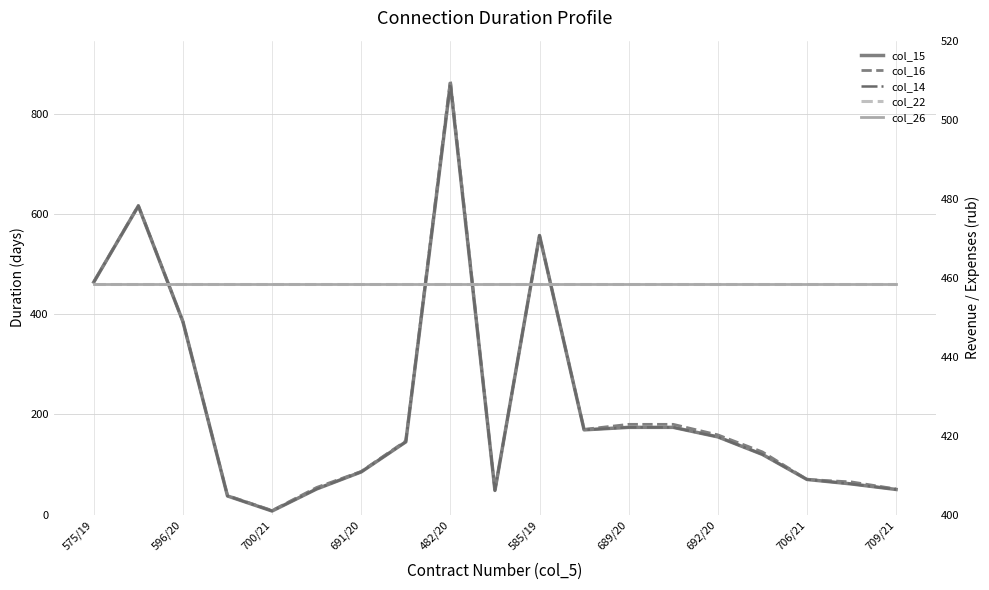

At 706/21, list the series in order from largest to smallest.

col_22, col_26, col_15, col_16, col_14